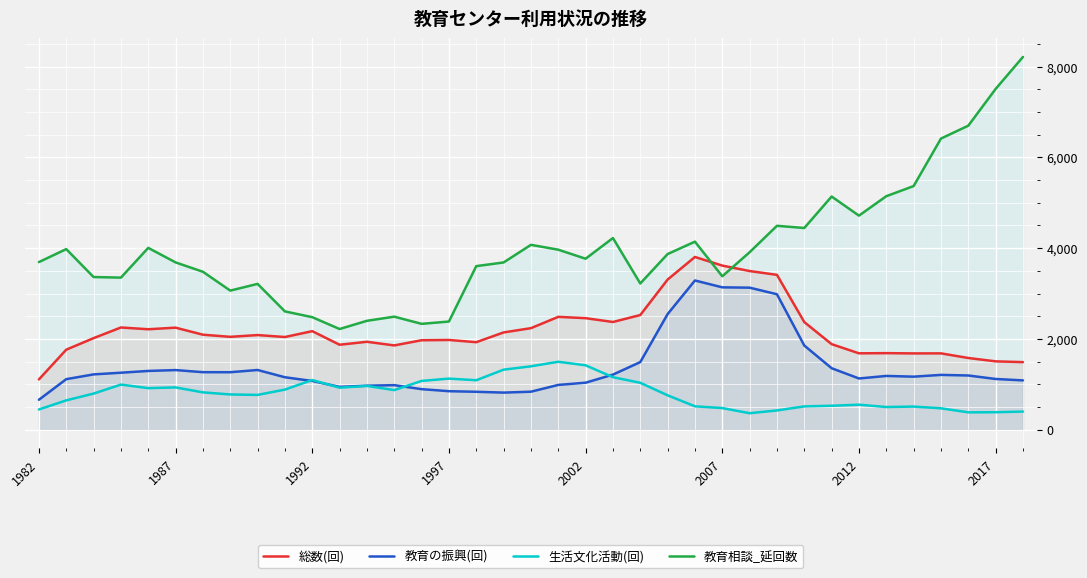

What position from the right is 26?

11